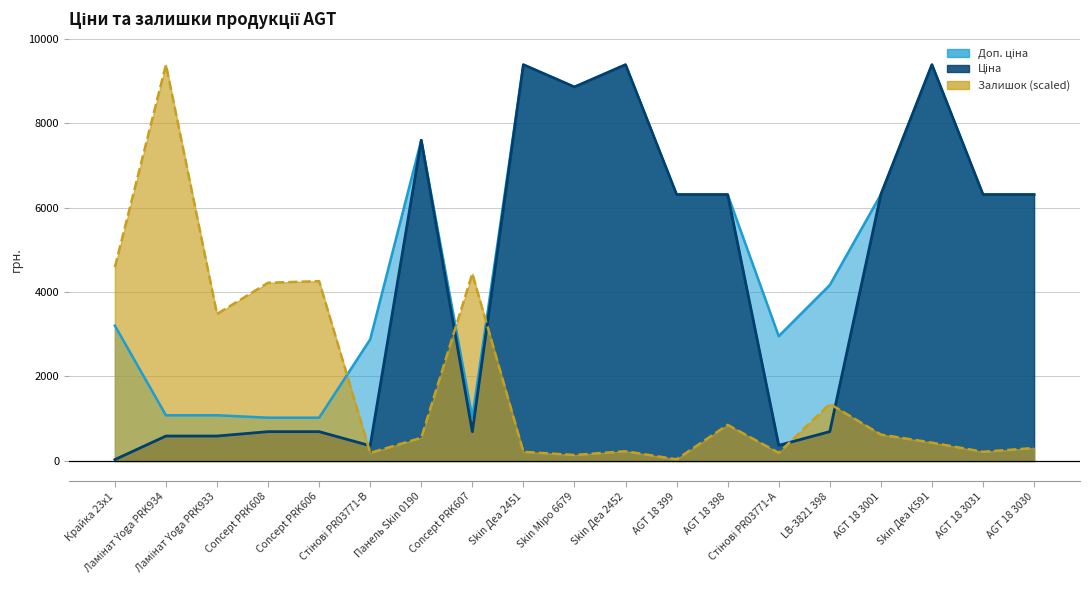

What is the lowest value of the Залишок series?

38.2